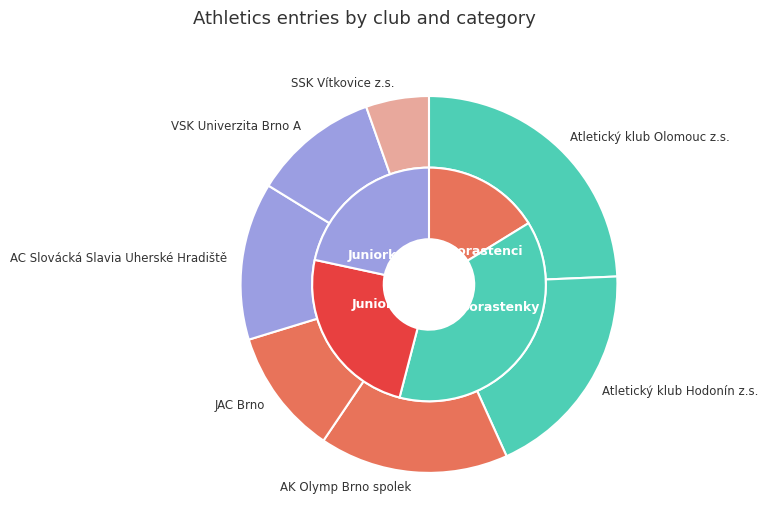

What percentage is the AK Olymp Brno spolek slice, to the nearest percent?

16%